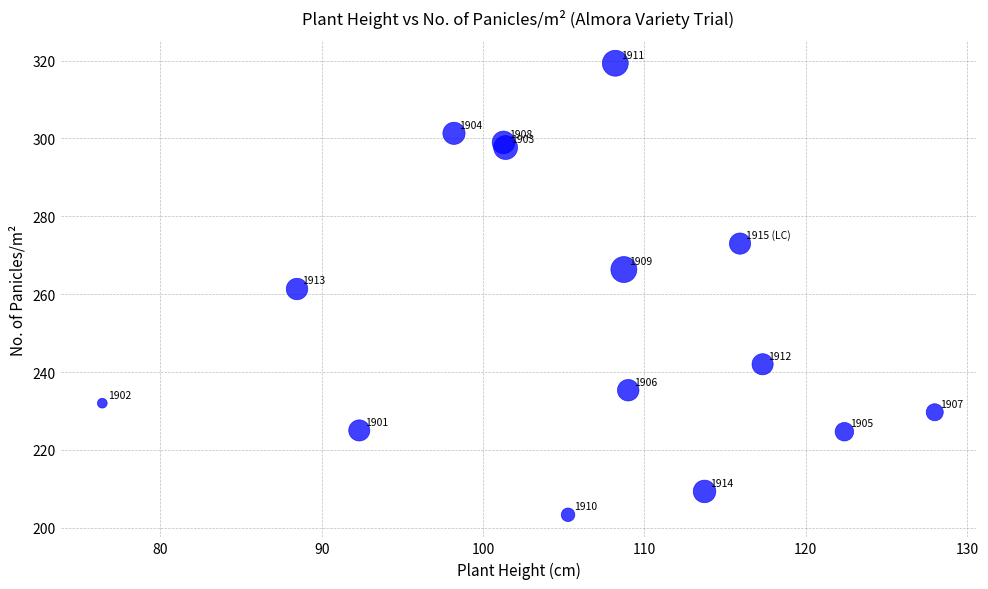

What is the range of X values (max minus min)?

51.6